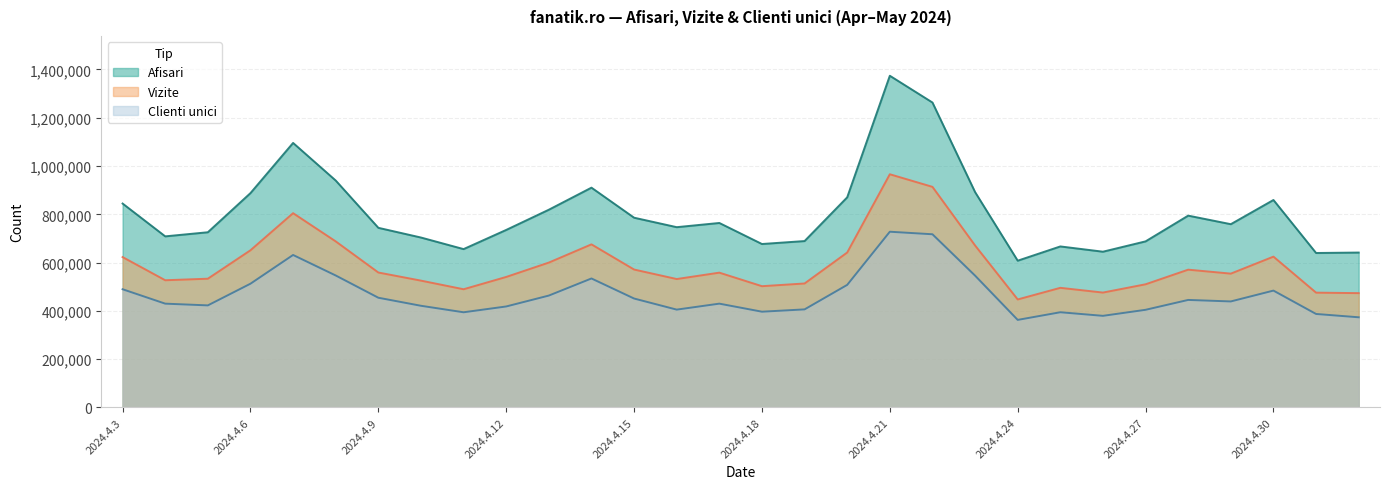

What is the average value of the Vizite series?

590381